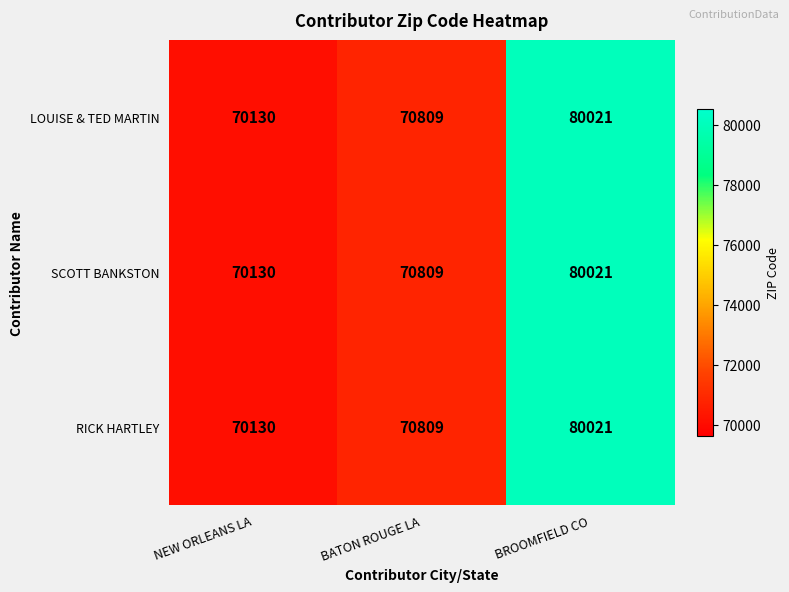

At which label is SCOTT BANKSTON closest to 75075?

BATON ROUGE LA